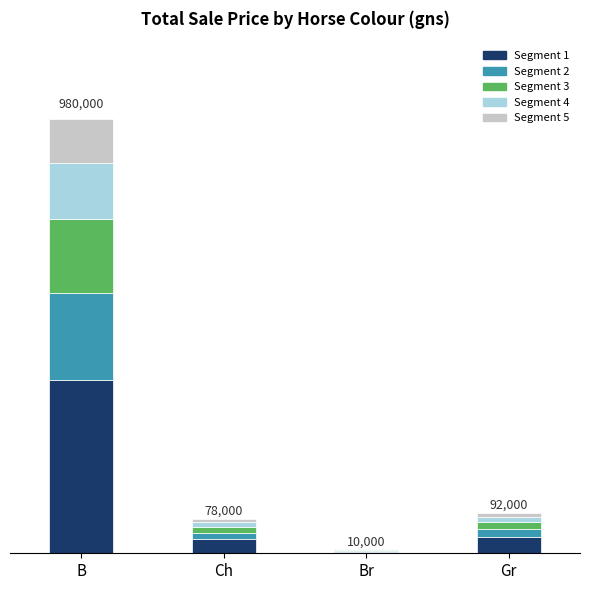

What is the label of the 2nd bar from the left?

Ch